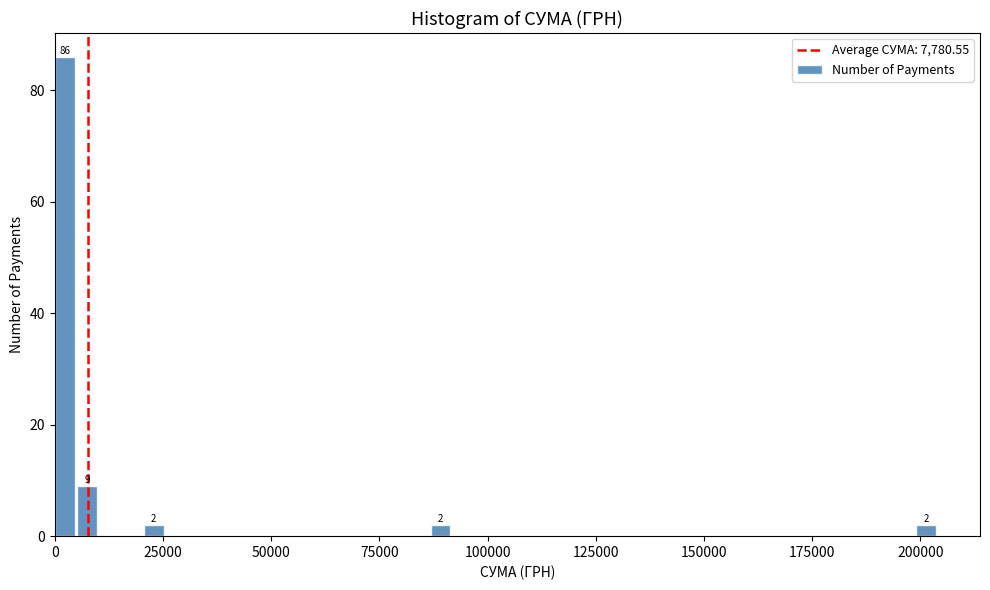

Read against the x-axis, roughly where is the centre of the tallest bar?

0